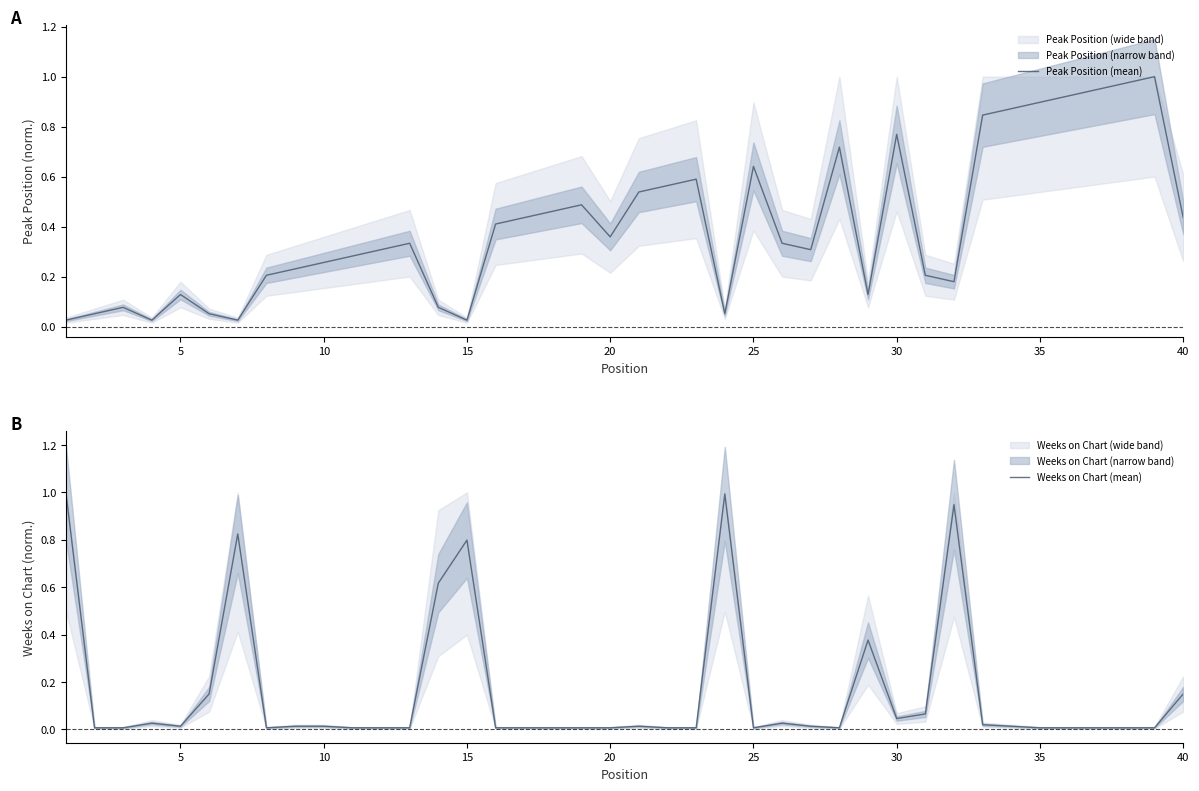

How many intersections are there between Weeks on Chart (mean) and Peak Position (mean)?

13